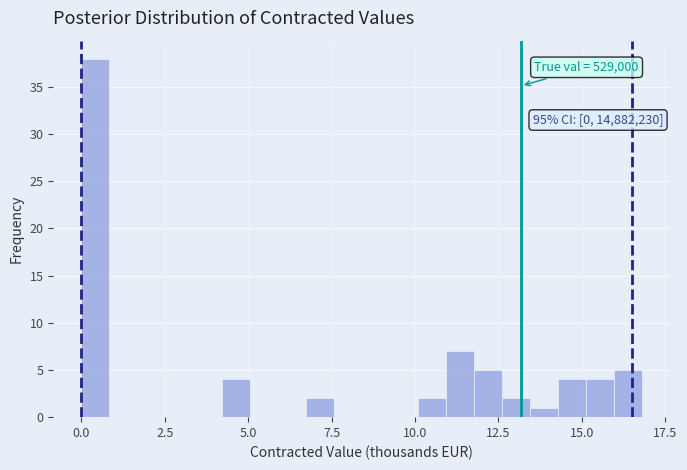

Around what value on the x-axis is the tallest bar? Give the approximate position of its centre, as read against the axis.

0.5